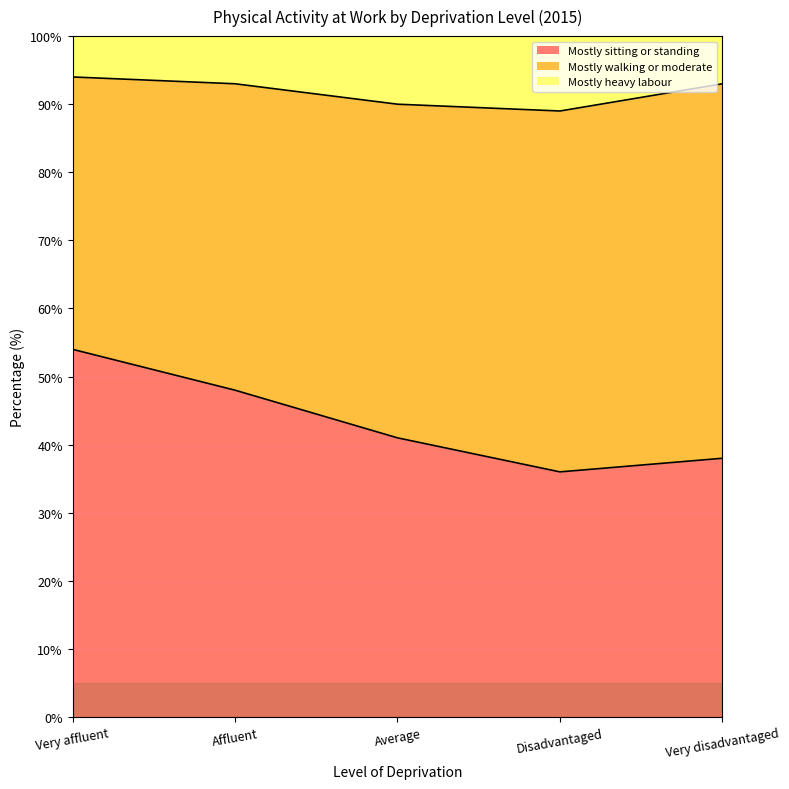

Reading left to right, what are all the values shown in this chart?

Mostly sitting or standing: 54	48	41	36	38
Mostly walking or moderate: 40	45	49	53	55
Mostly heavy labour: 6	7	10	12	8